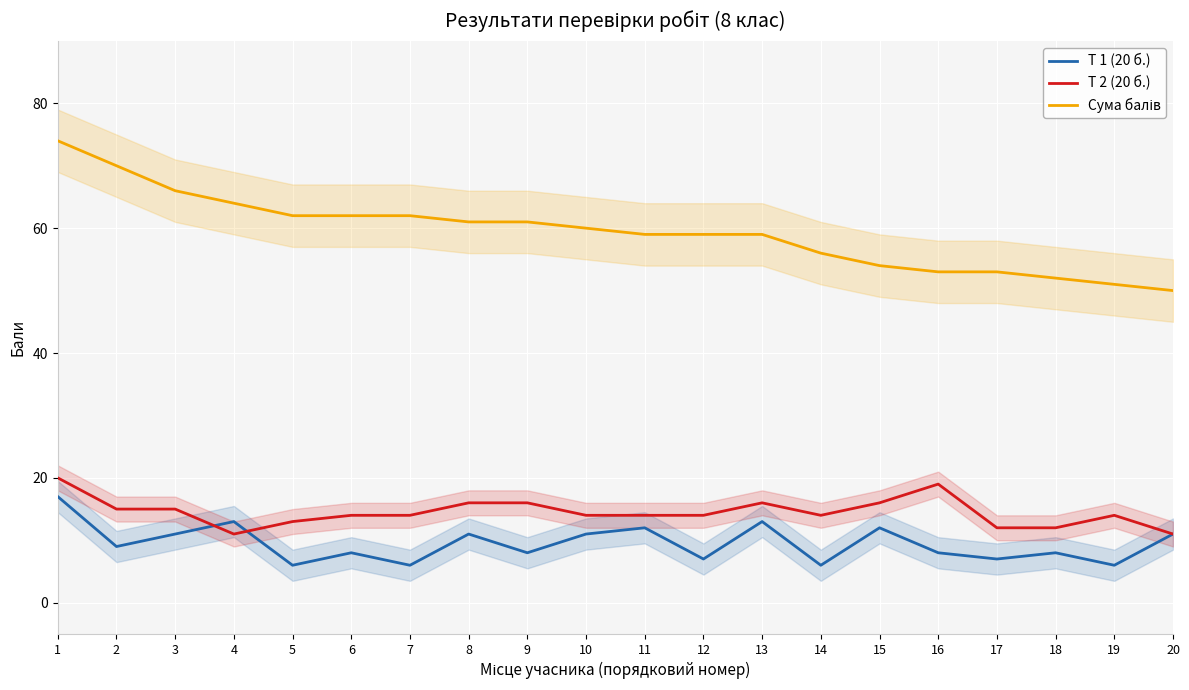

What value does the Т 2 (20 б.) series have at 8?

16